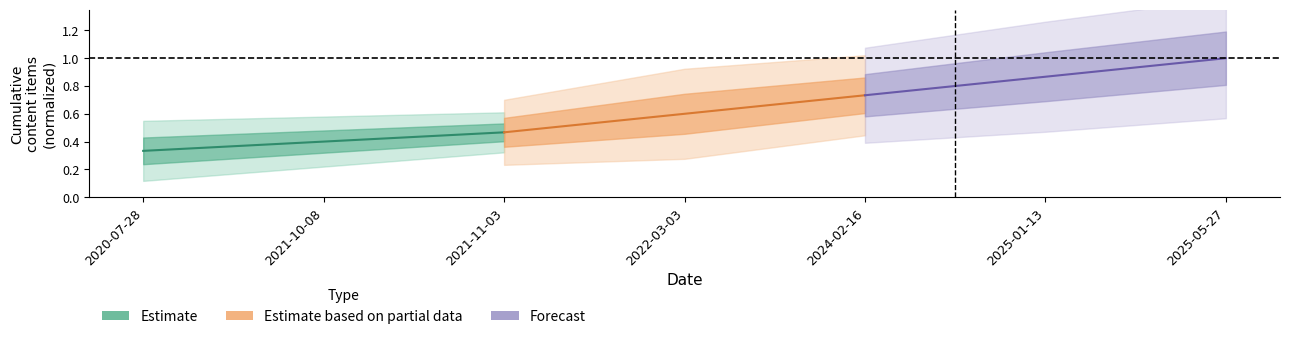

True or false: Estimate based on partial data has a value of 0.2 at 2024-02-16.

False